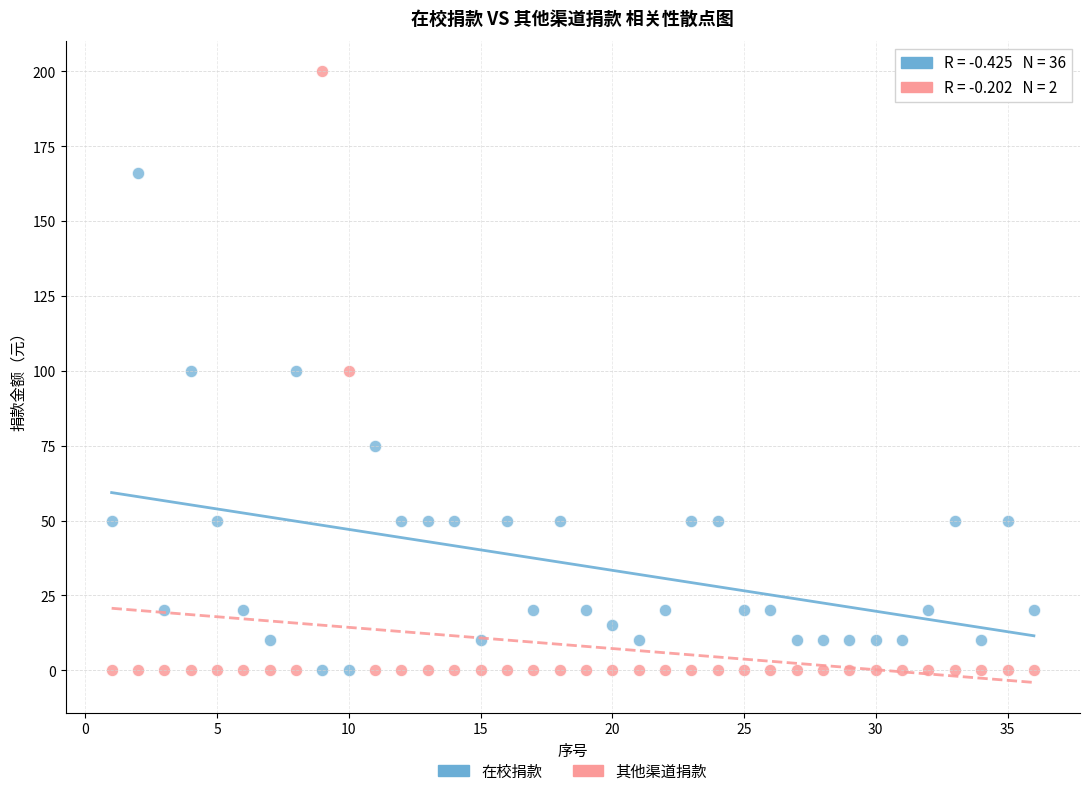

Which series has the largest Y range (max minus min)?

其他渠道捐款